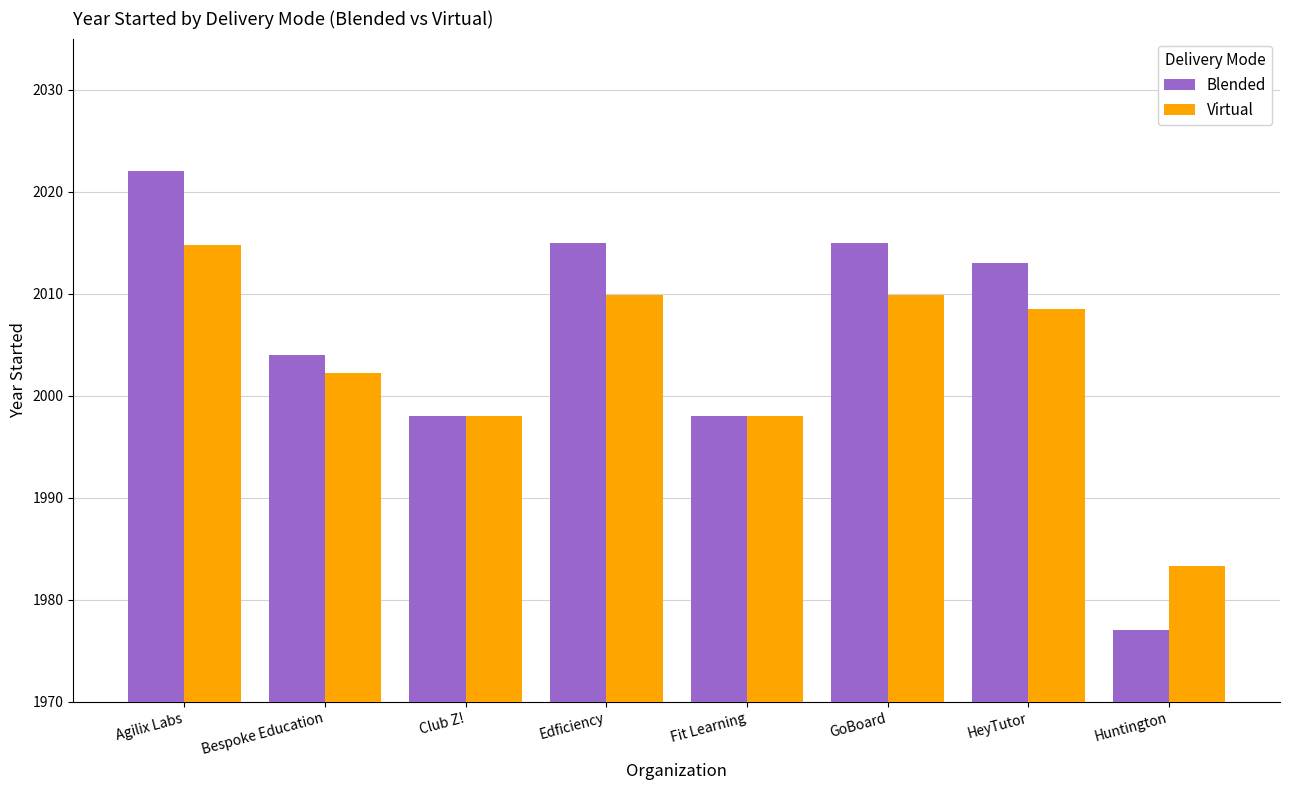

At Huntington, list the series in order from largest to smallest.

Virtual, Blended